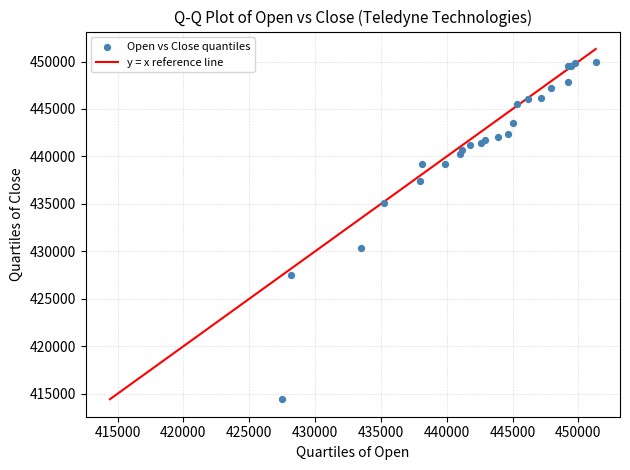

What Y value in the scatter plot is closest to 432187?

430300